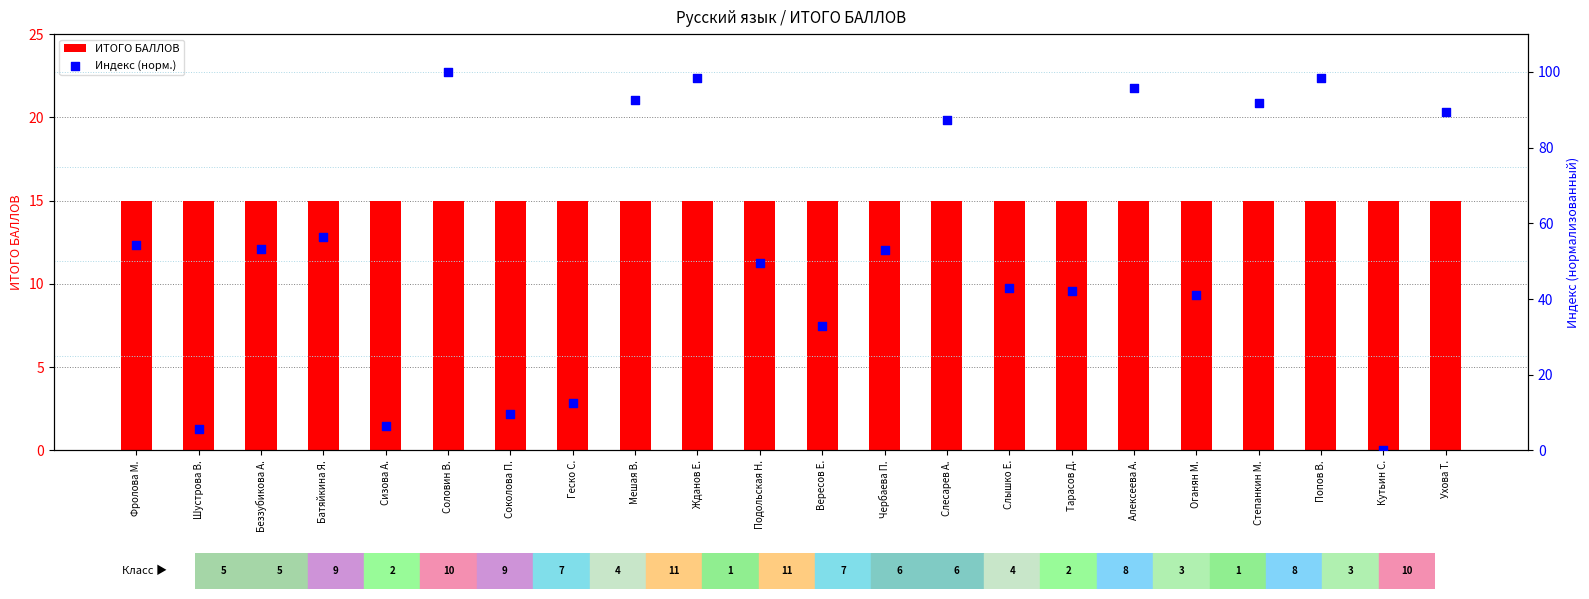

Which series contains the lowest Y value?

Индекс (норм.)